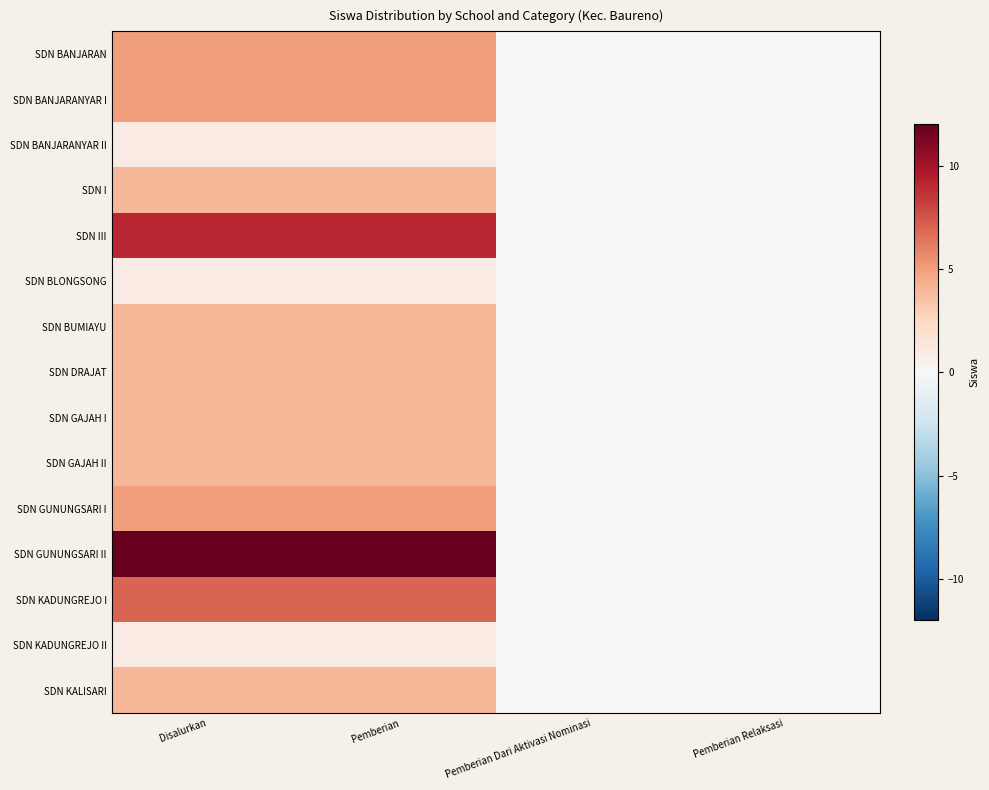

At how many categories does at least one series exceed 10?

2